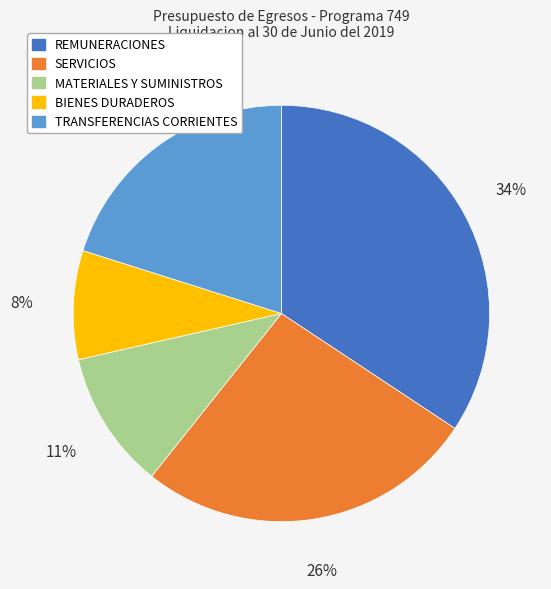

Which slice is the largest?

REMUNERACIONES